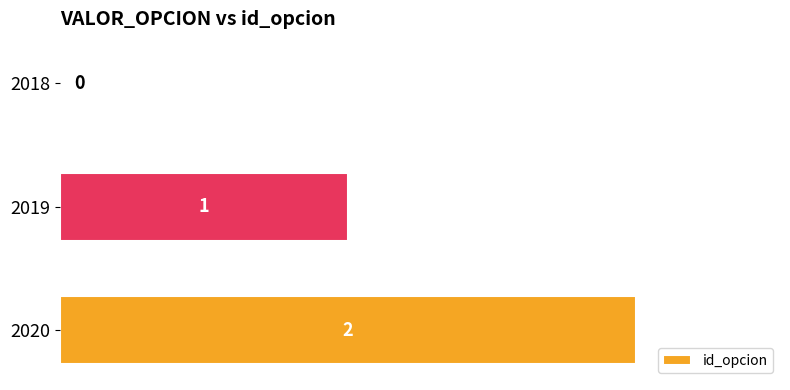

What is the greatest value displayed?

2